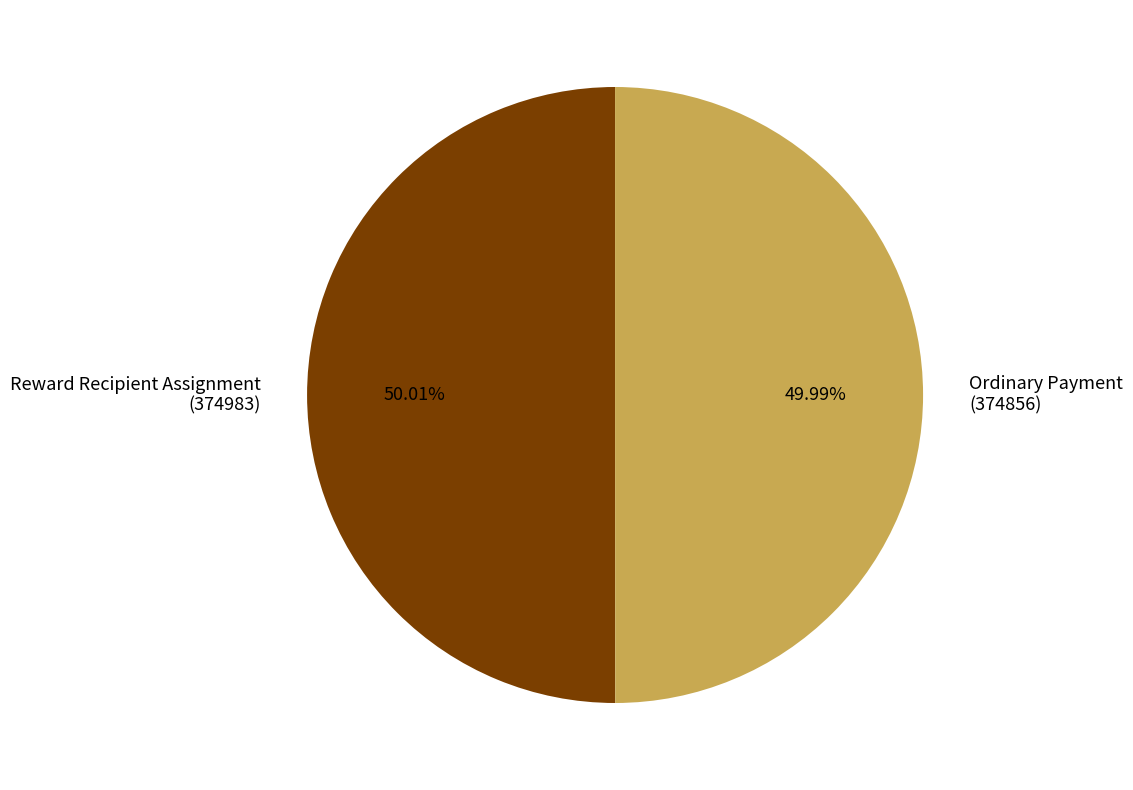

Is there a majority slice in this chart?

Yes